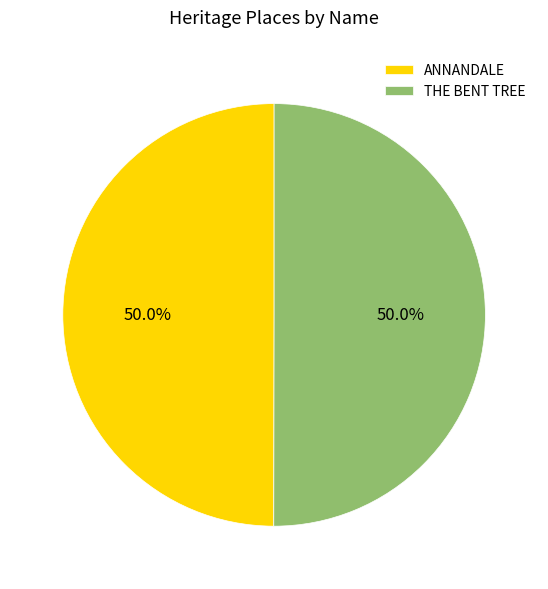

Is the sum of THE BENT TREE and ANNANDALE greater than half?

Yes